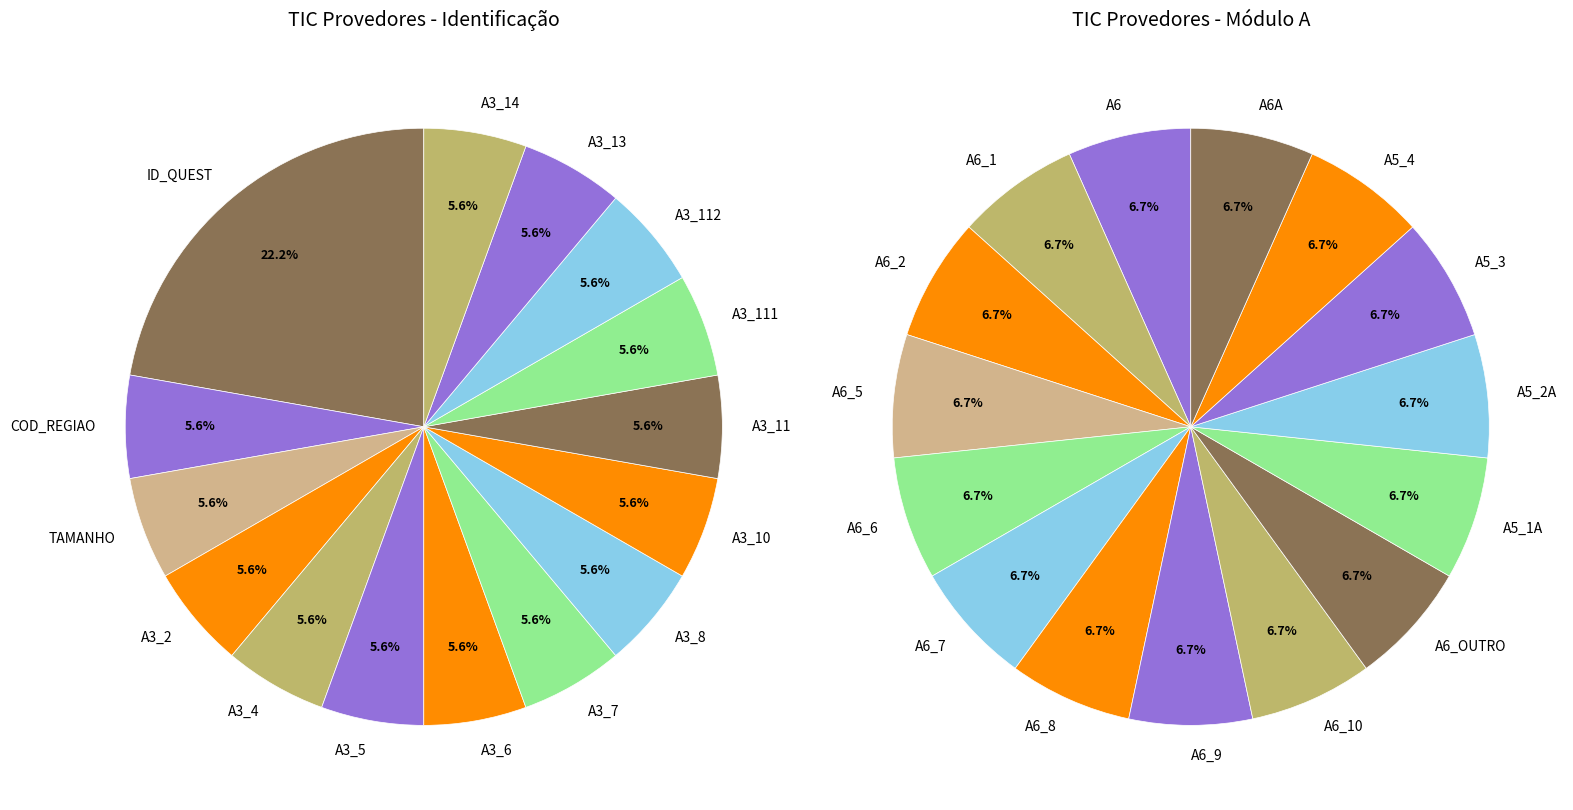

How much of the chart is everything except A3_5?

94.4%